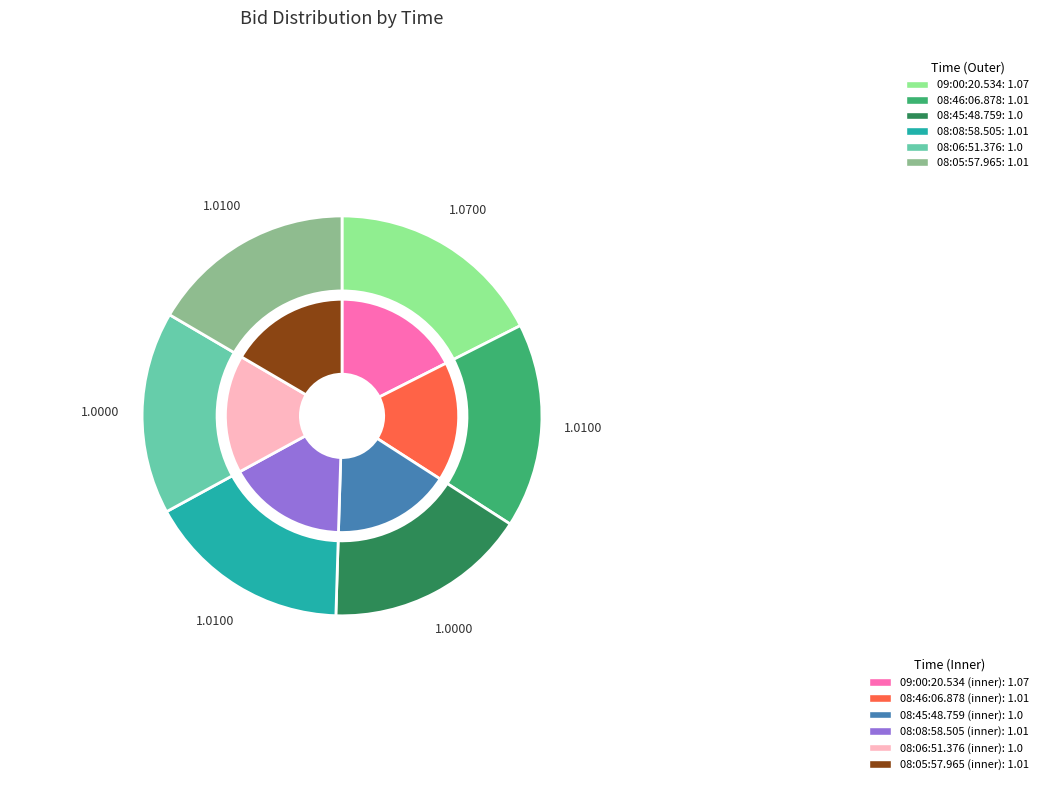

The 08:06:51.376 slice represents 16% of the pie. True or false?

True